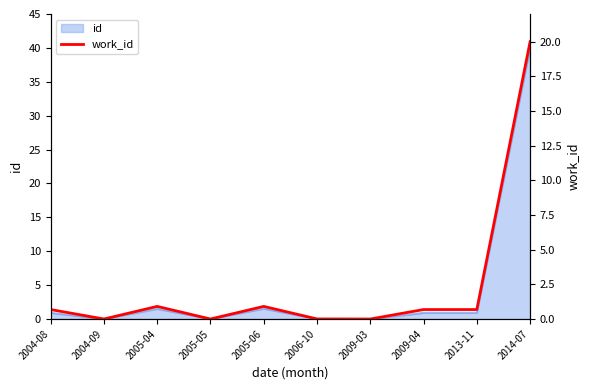

True or false: there are more than 0 points higher than both neighbors.

True